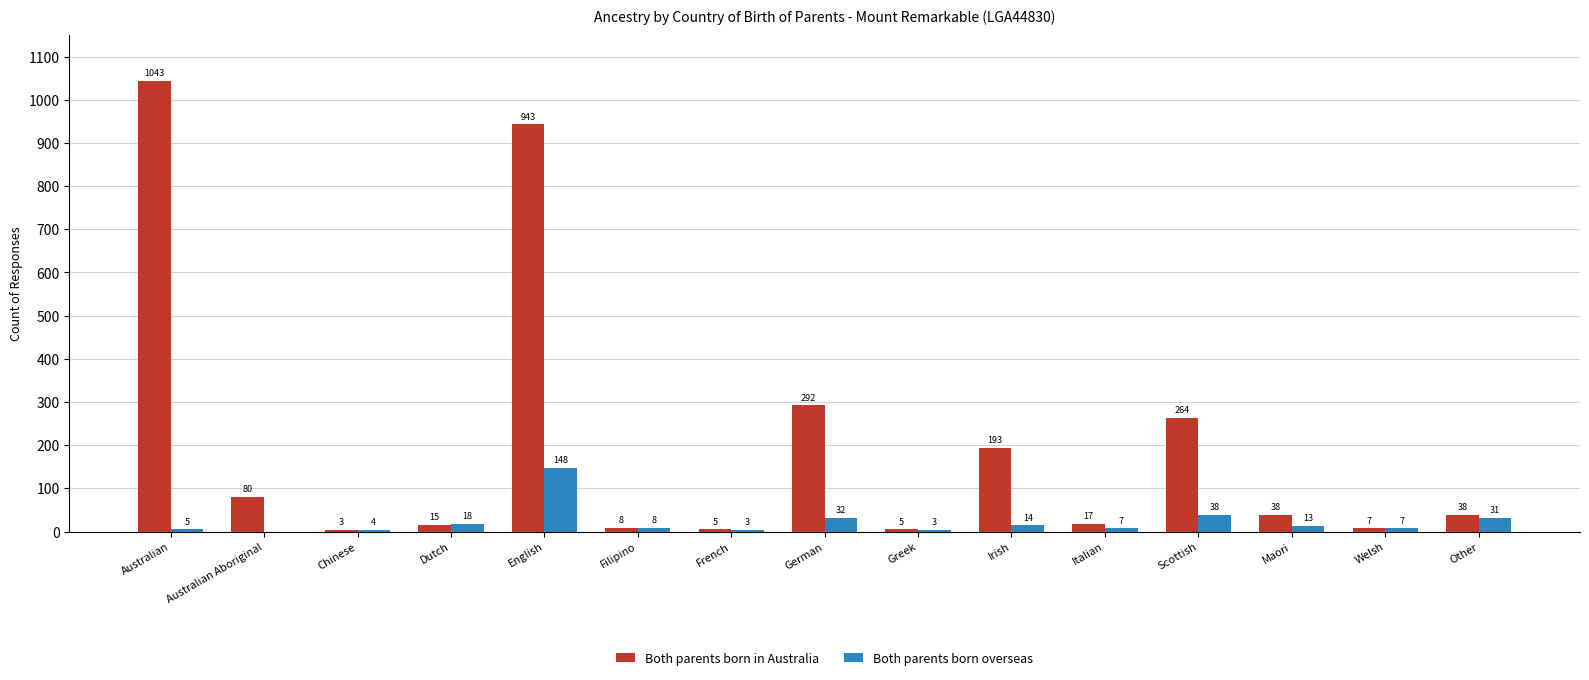

At which category does the chart reach its peak across all series?

Australian